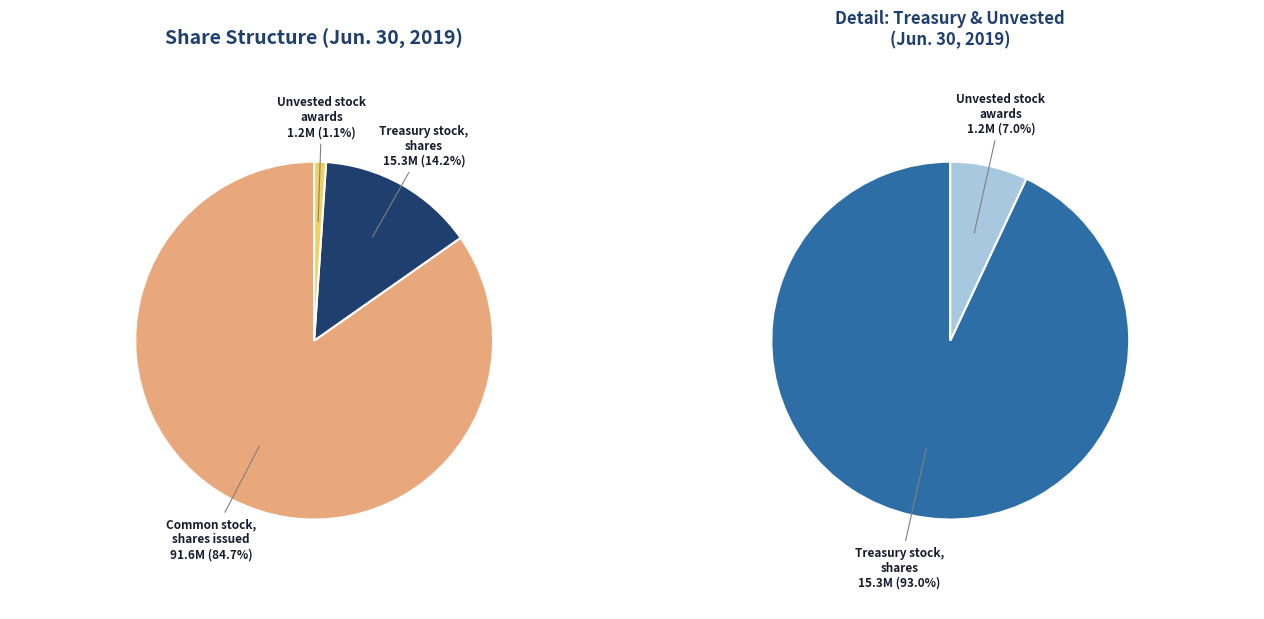

To the nearest percent, what portion does Common stock, shares issued represent?

85%